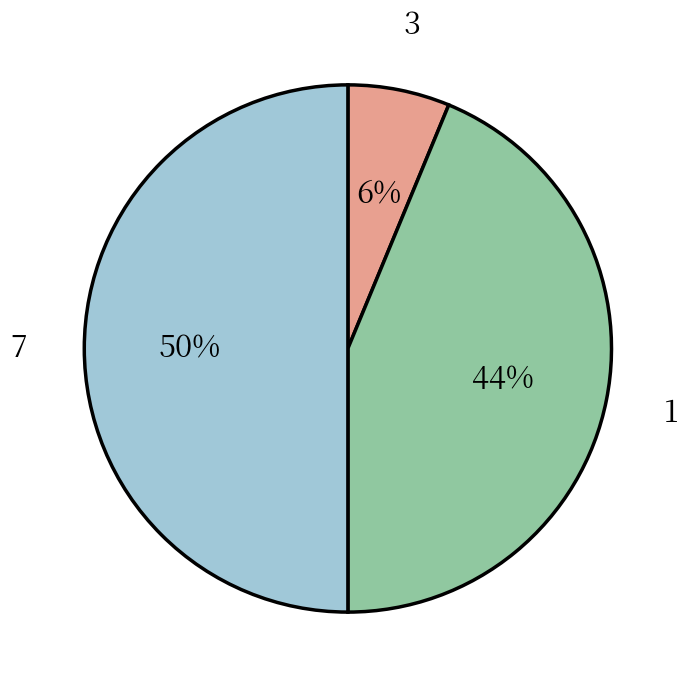

To the nearest percent, what is the average slice percentage?

33%